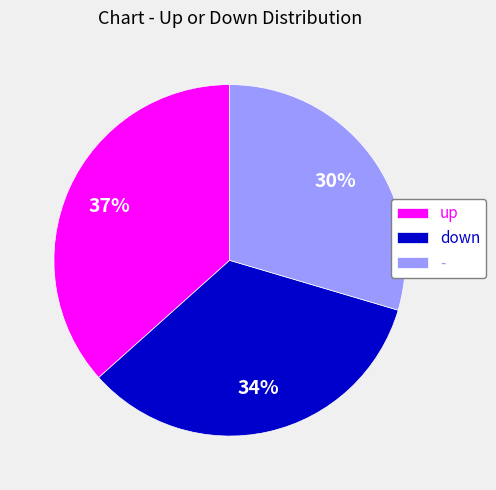

How many segments does this pie chart have?

3